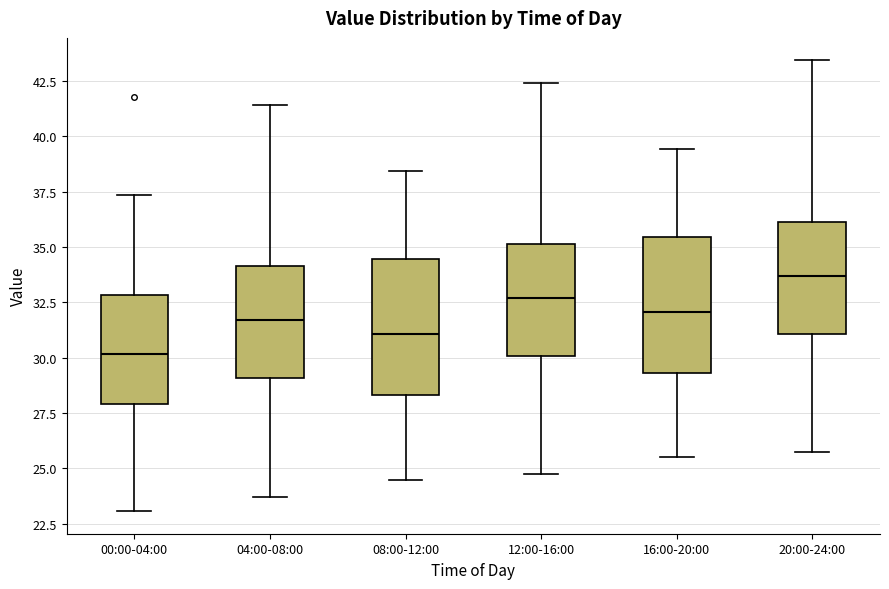

Which box's median line is the highest?

20:00-24:00